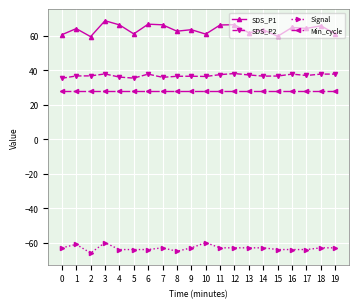

Which series has the largest range (max minus min)?

SDS_P1